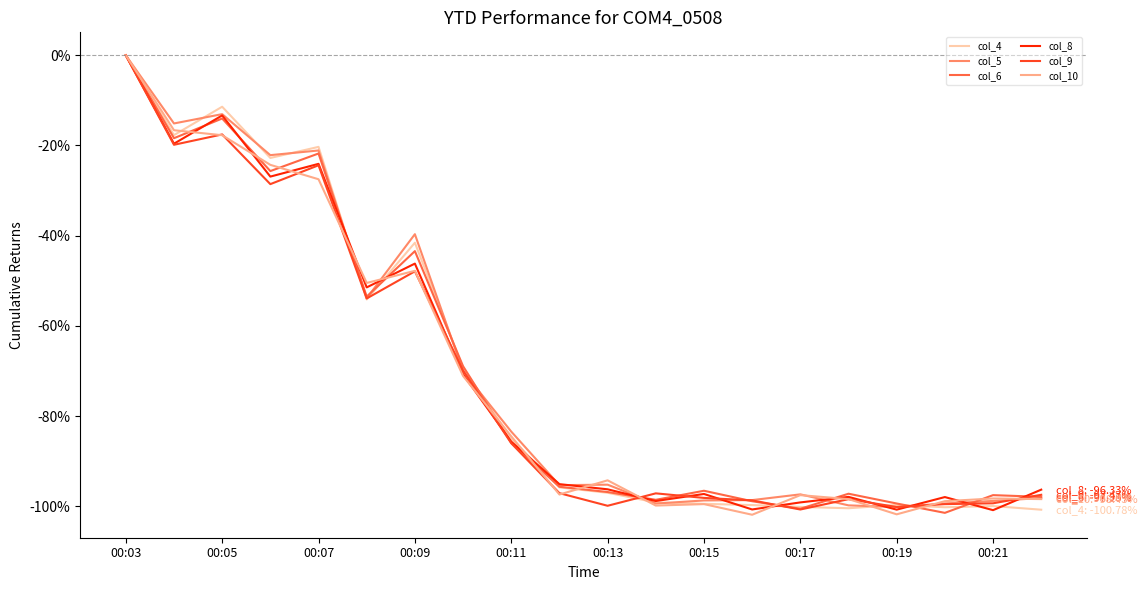

What is the smallest value displayed?

-101.9